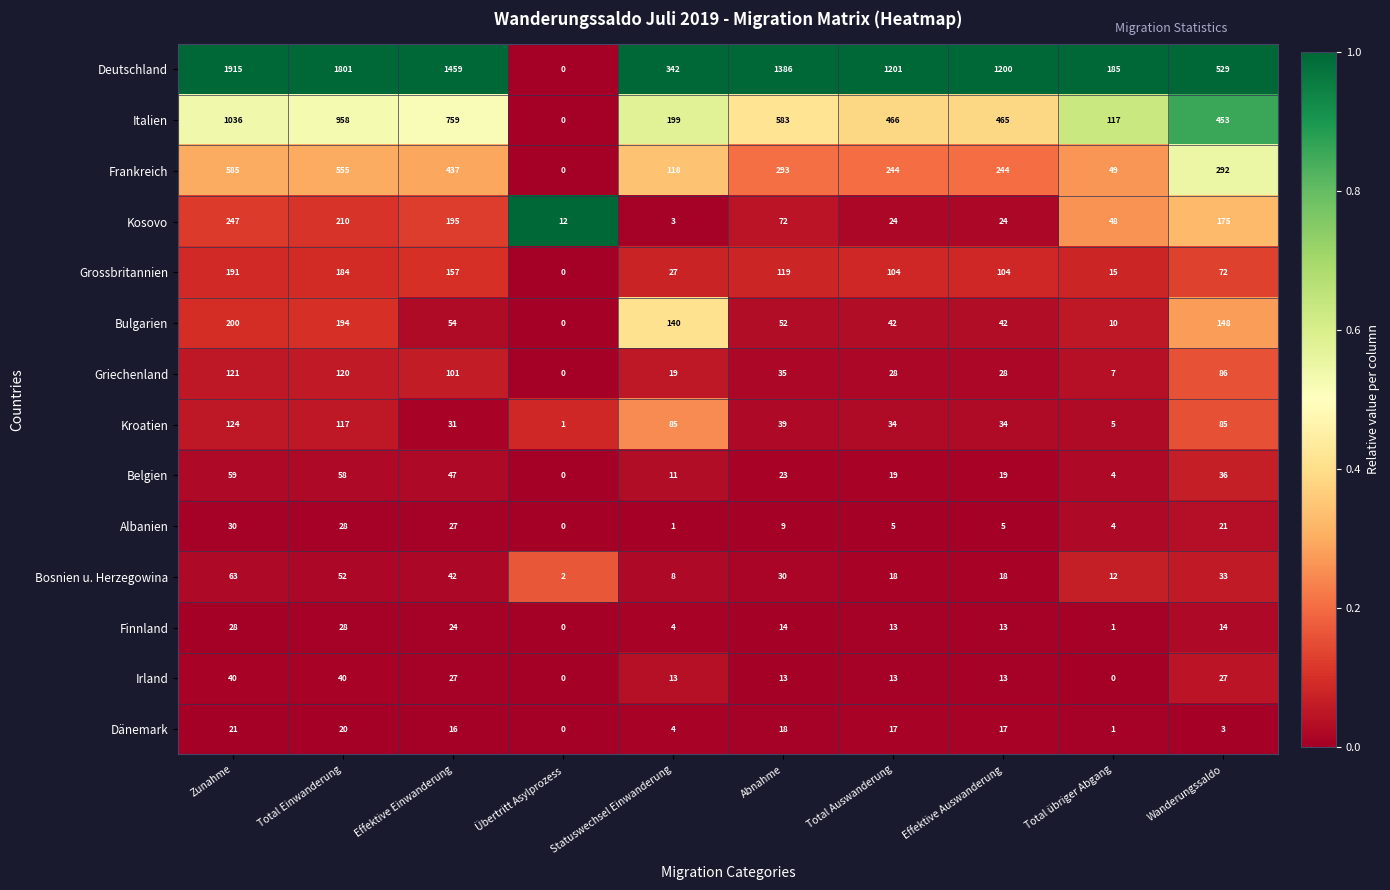

What is the maximum value shown in the chart?

1915